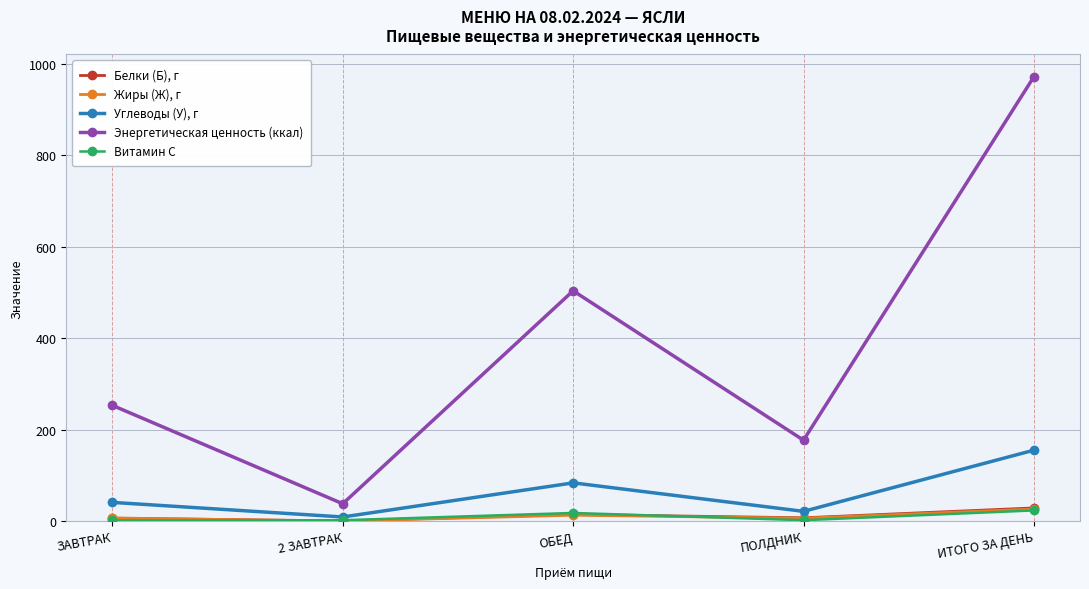

What is the spread (max minus min) of values at 2 ЗАВТРАК?

38.0